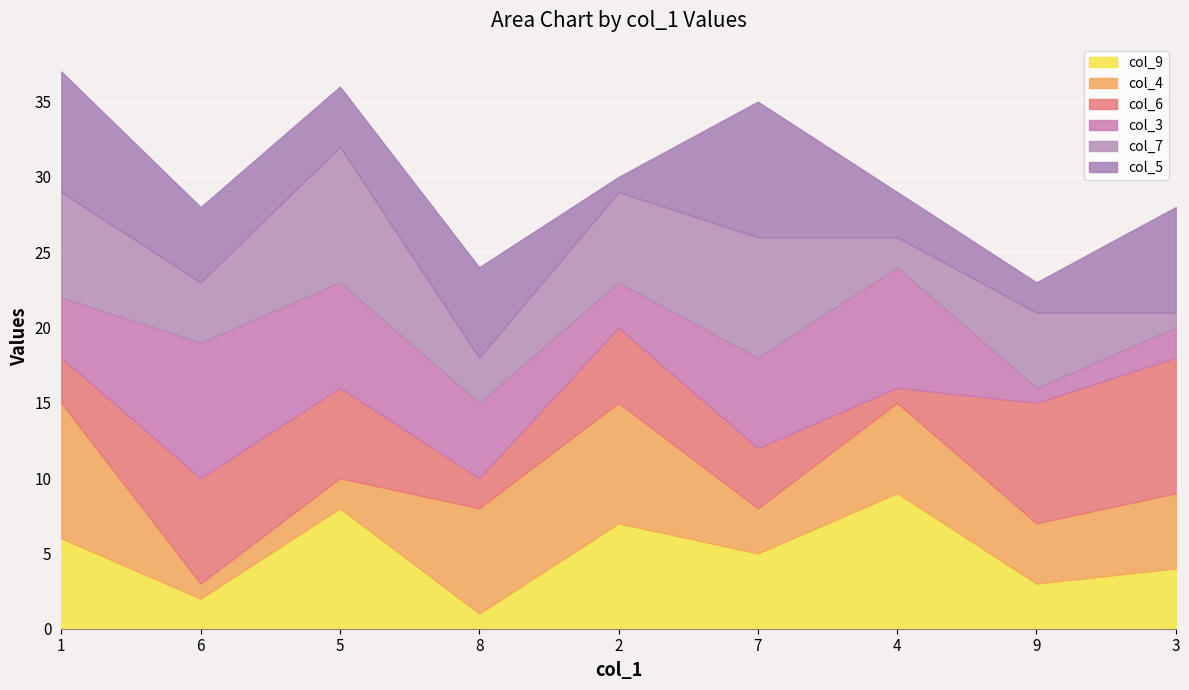

What is the difference between the maximum and minimum values in the col_6 series?

8